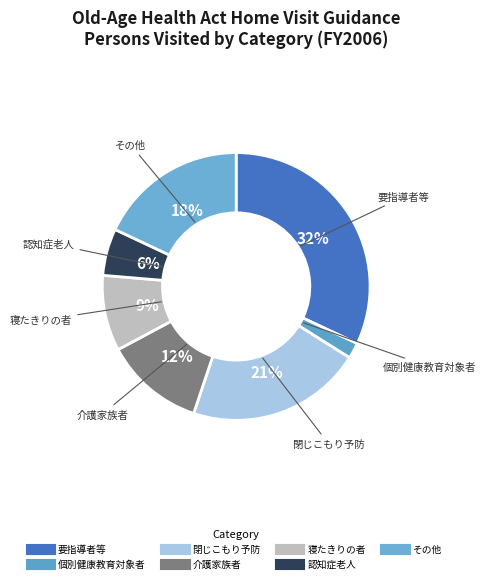

Count the number of slices in the pie.

7